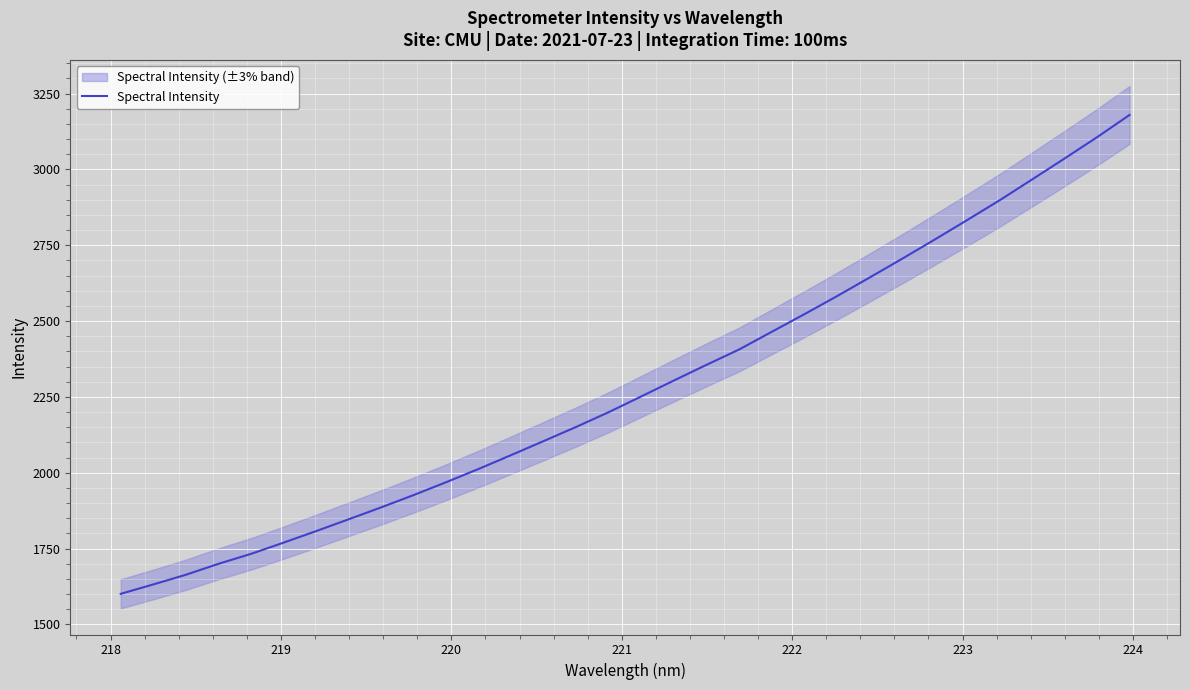

What is the highest value of the Spectral Intensity series?

3179.5